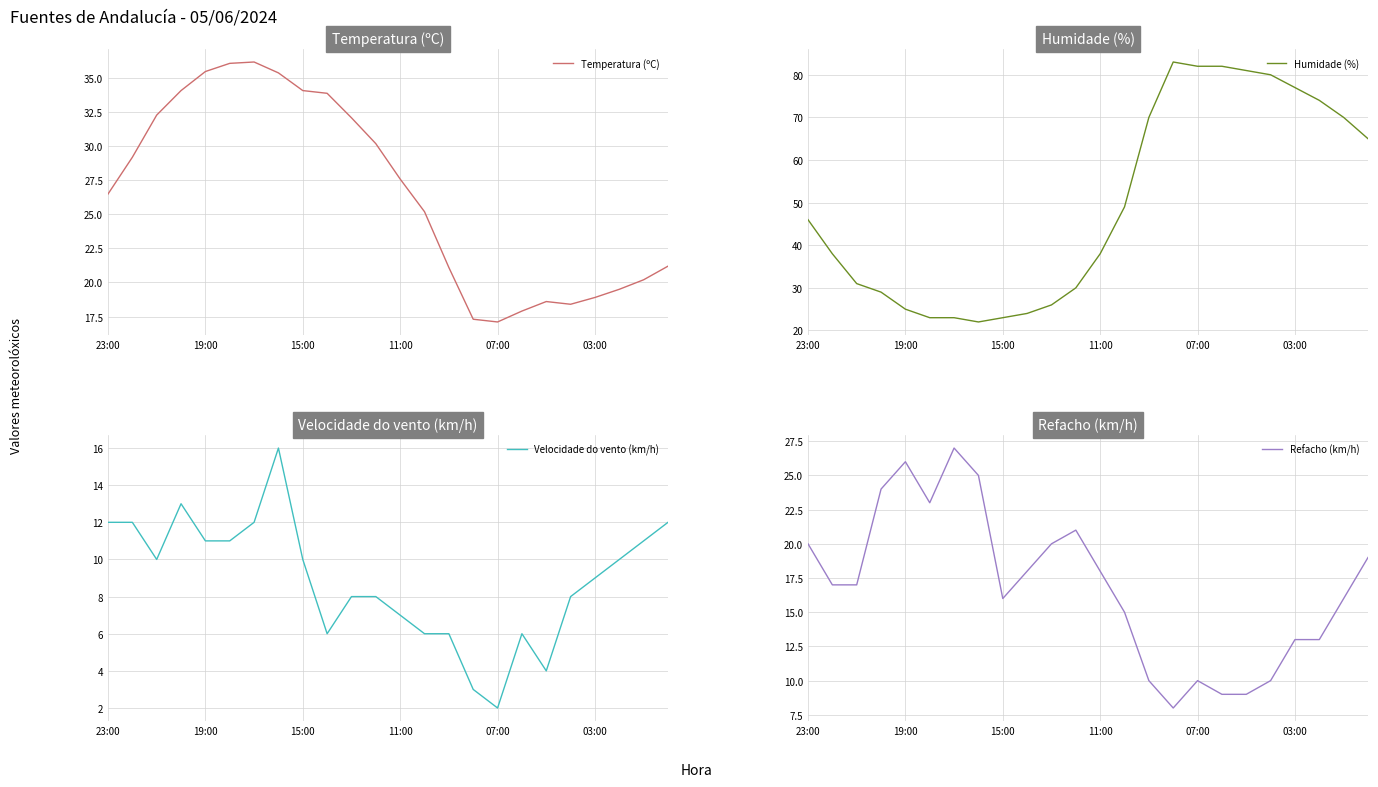

Which series has the largest range (max minus min)?

Humidade (%)